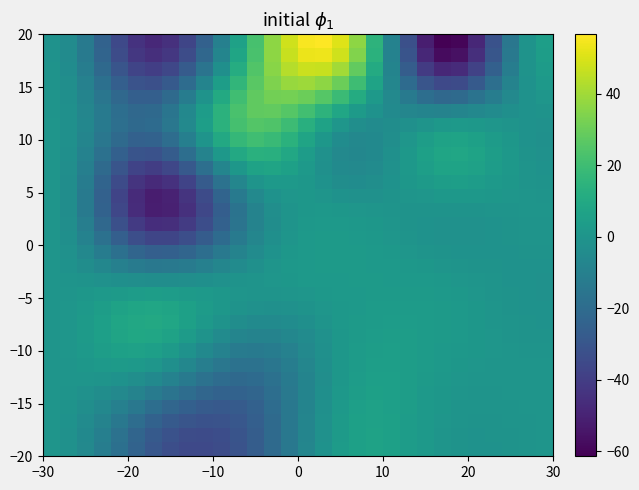

How many distinct data groups are displayed?

30